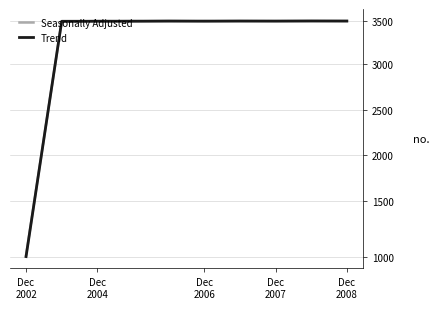

What is the difference between the maximum and second lowest values in the Seasonally Adjusted series?

40